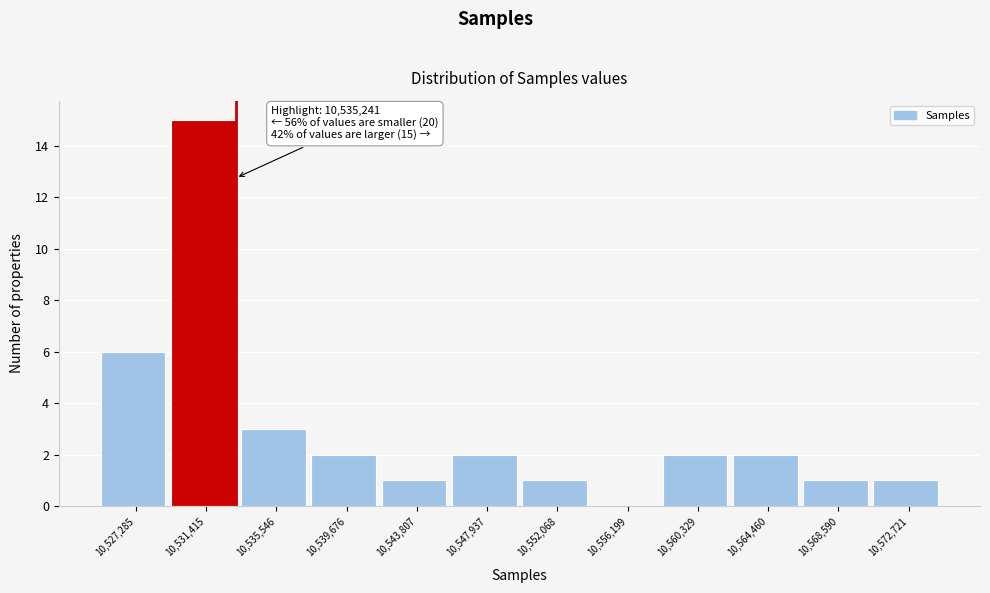

Reading left to right, transcribe all the data shown in this chart.

10,527,285=6	10,531,415=15	10,535,546=3	10,539,676=2	10,543,807=1	10,547,937=2	10,552,068=1	10,556,199=0	10,560,329=2	10,564,460=2	10,568,590=1	10,572,721=1